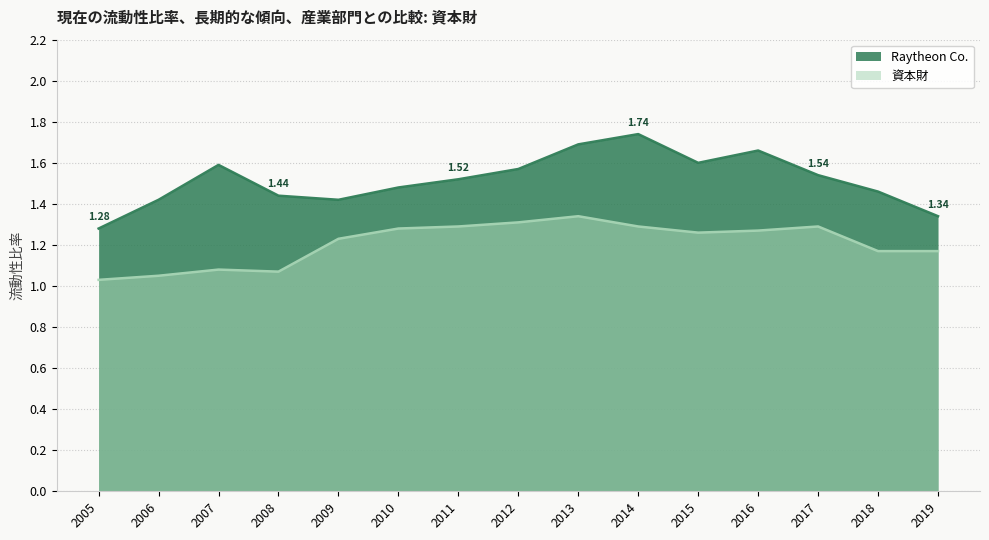

Where is 資本財 nearest to the value 1?

2005